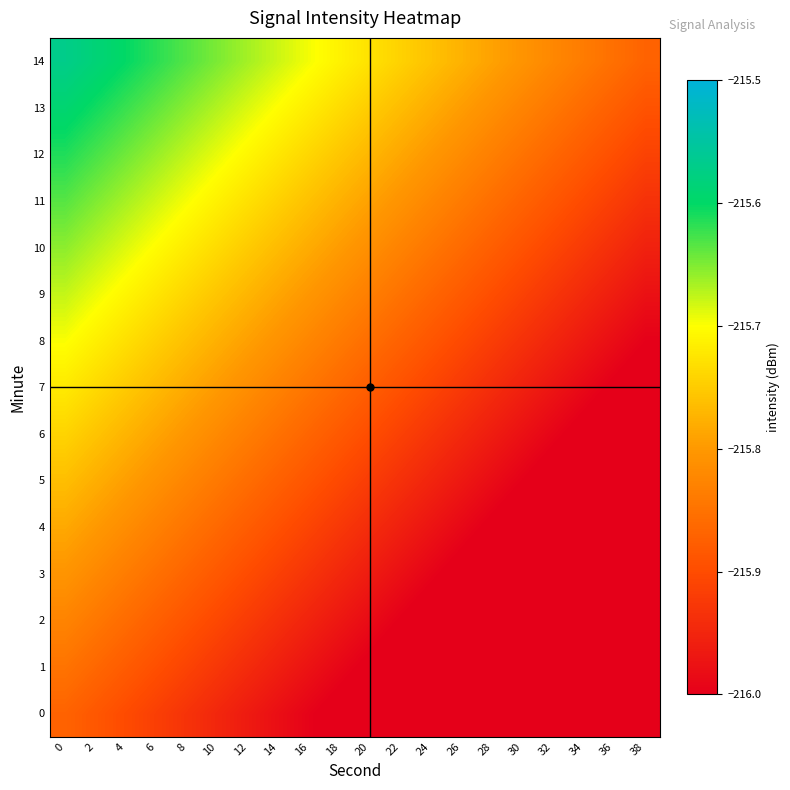

How many data points does each series have?

20